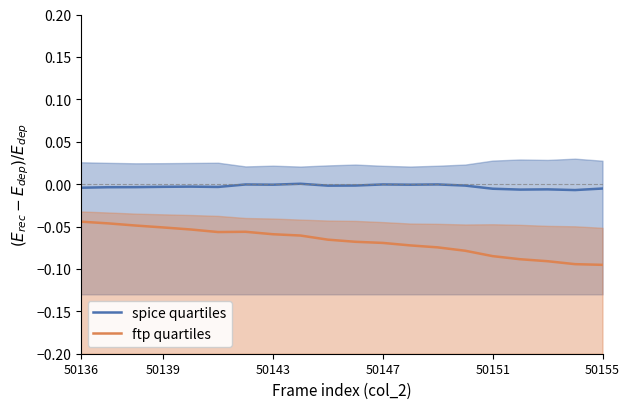

How many interior local valleys does the ftp quartiles series have?

1